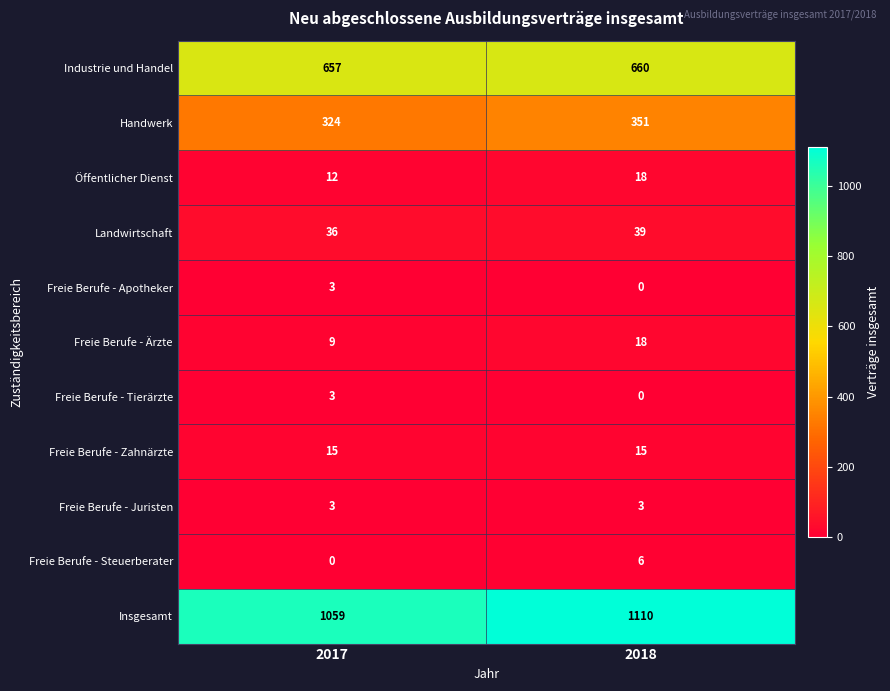

List the labels in order of Freie Berufe - Tierärzte value, largest first.

2017, 2018